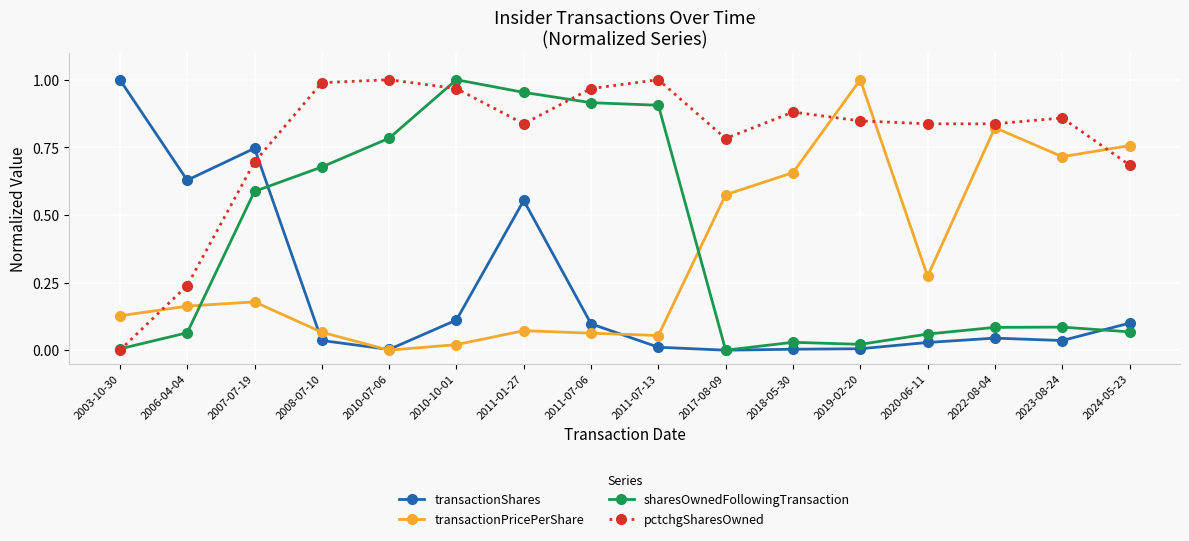

True or false: pctchgSharesOwned has a value of 0.7 at 2007-07-19.

True